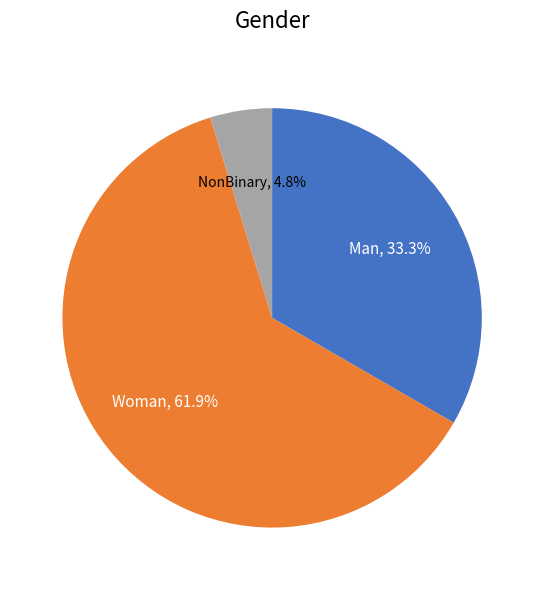

What is the majority slice?

Woman